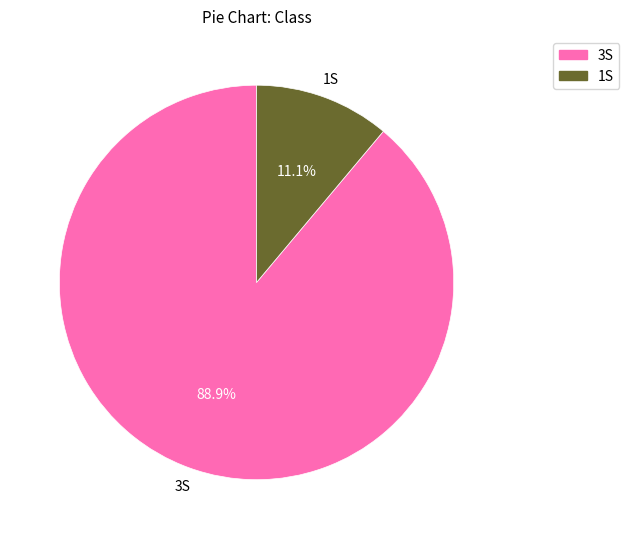

What percentage do 3S and 1S together represent?

100.0%